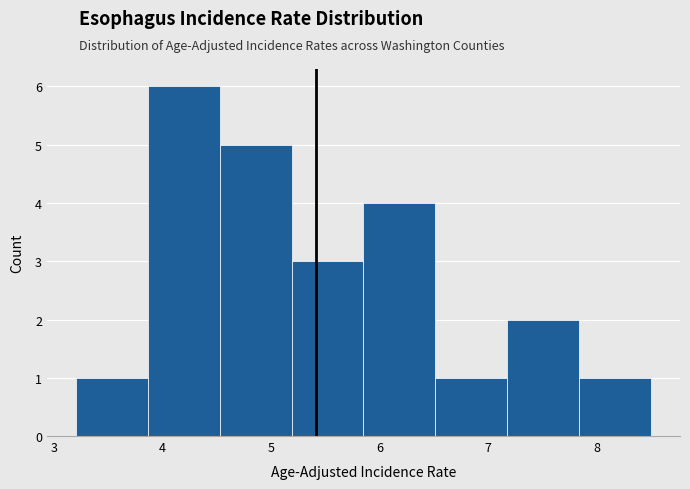

Reading left to right, list every bar in this chart as the range it spans on the x-axis followed by its height. Neither the bar edges nor the heights are printed on the chart, so give them approximately, as read against the axes.

3.2 to 3.9: 1
3.9 to 4.5: 6
4.5 to 5.2: 5
5.2 to 5.9: 3
5.9 to 6.5: 4
6.5 to 7.2: 1
7.2 to 7.8: 2
7.8 to 8.5: 1